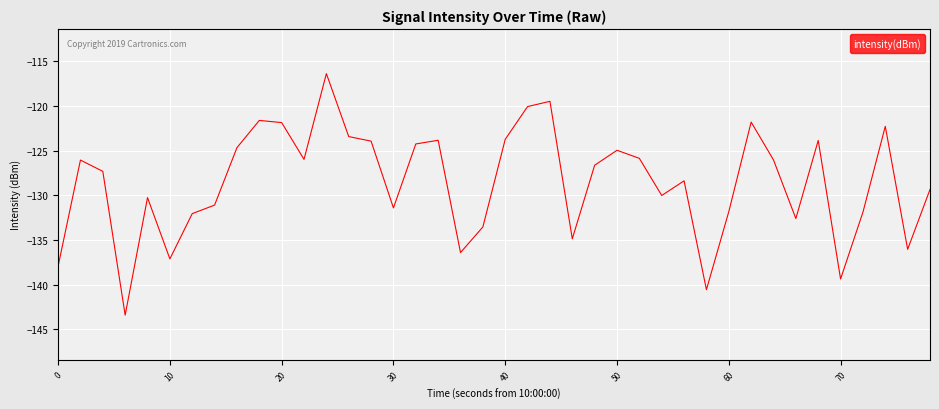

What is the difference between the maximum and minimum values?

27.0